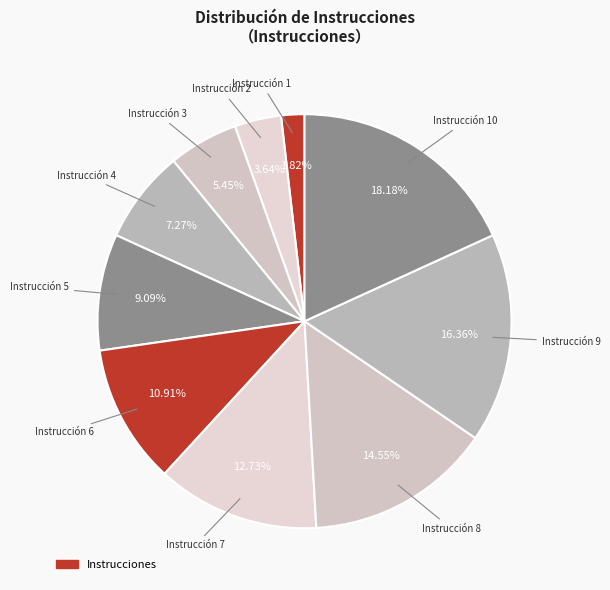

Is there any slice that represents more than half of the pie?

No